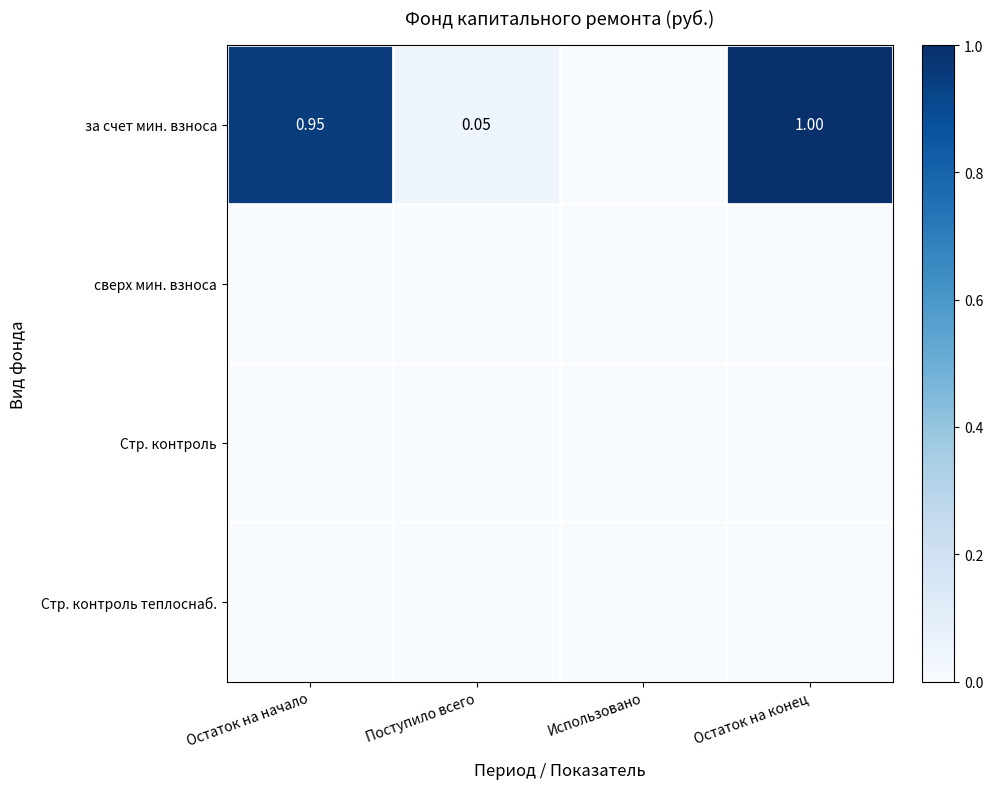

Is the value of Стр. контроль теплоснаб. at Остаток на начало greater than the value of Стр. контроль at Остаток на конец?

No